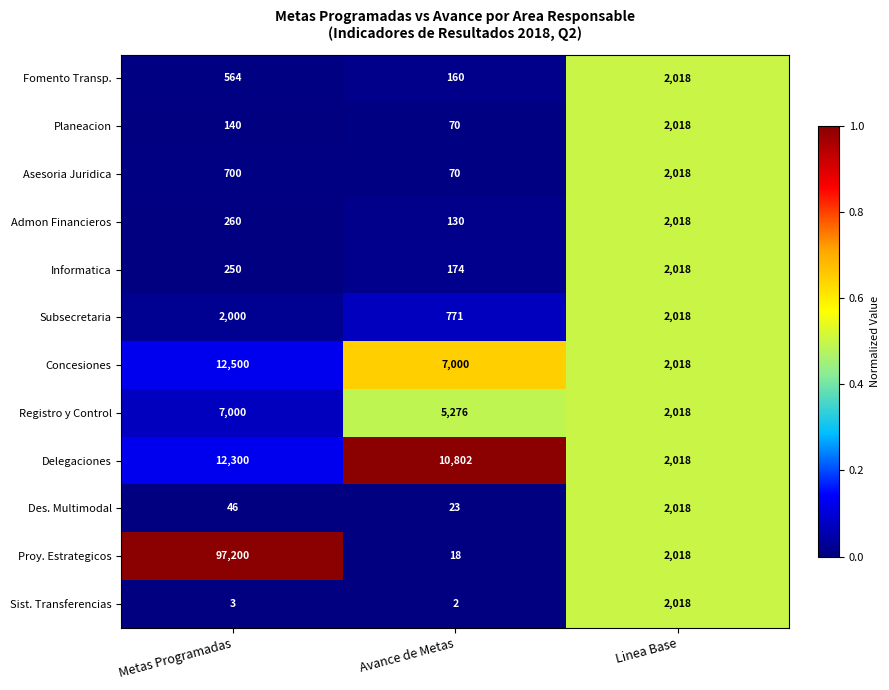

Which series has the widest spread of values?

Proy. Estrategicos